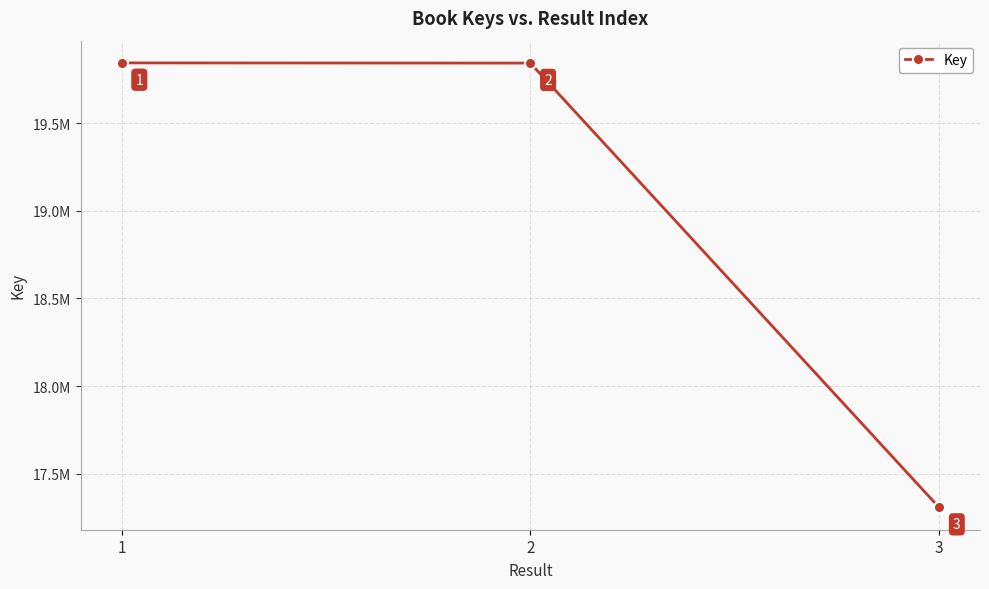

Which label corresponds to the smallest value in the chart?

3